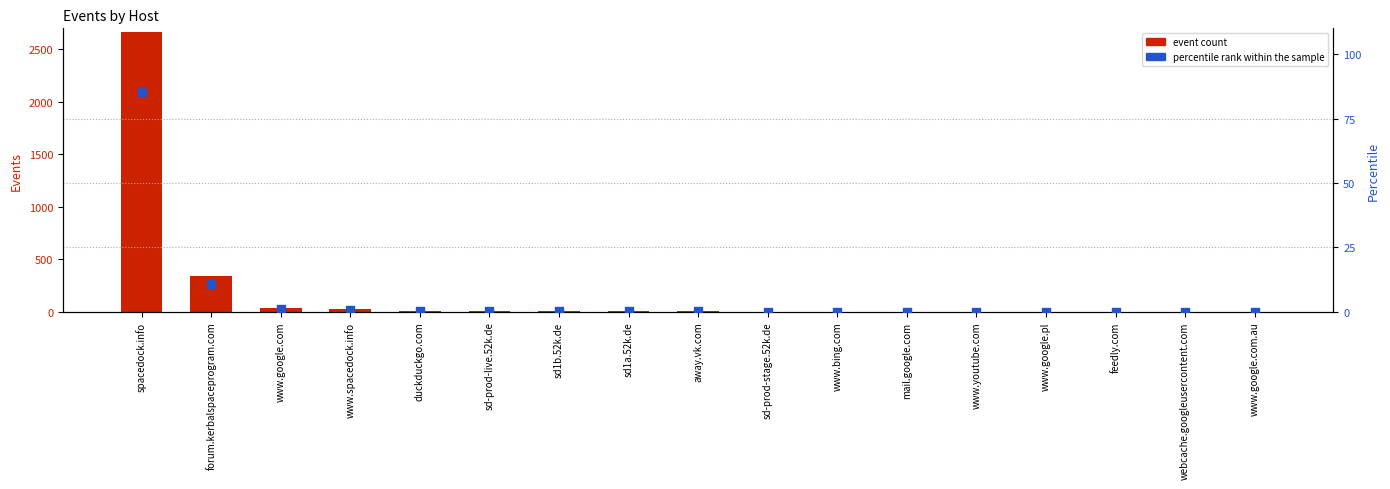

Which series contains the lowest Y value?

percentile rank within the sample